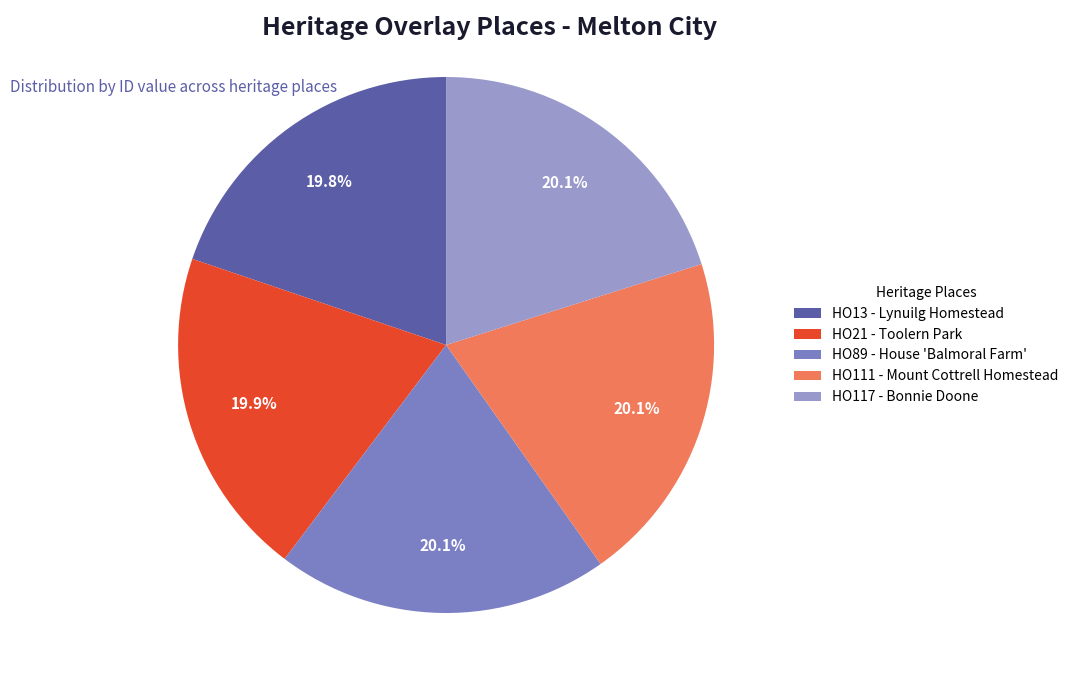

Is HO111 - Mount Cottrell Homestead the majority of the pie?

No